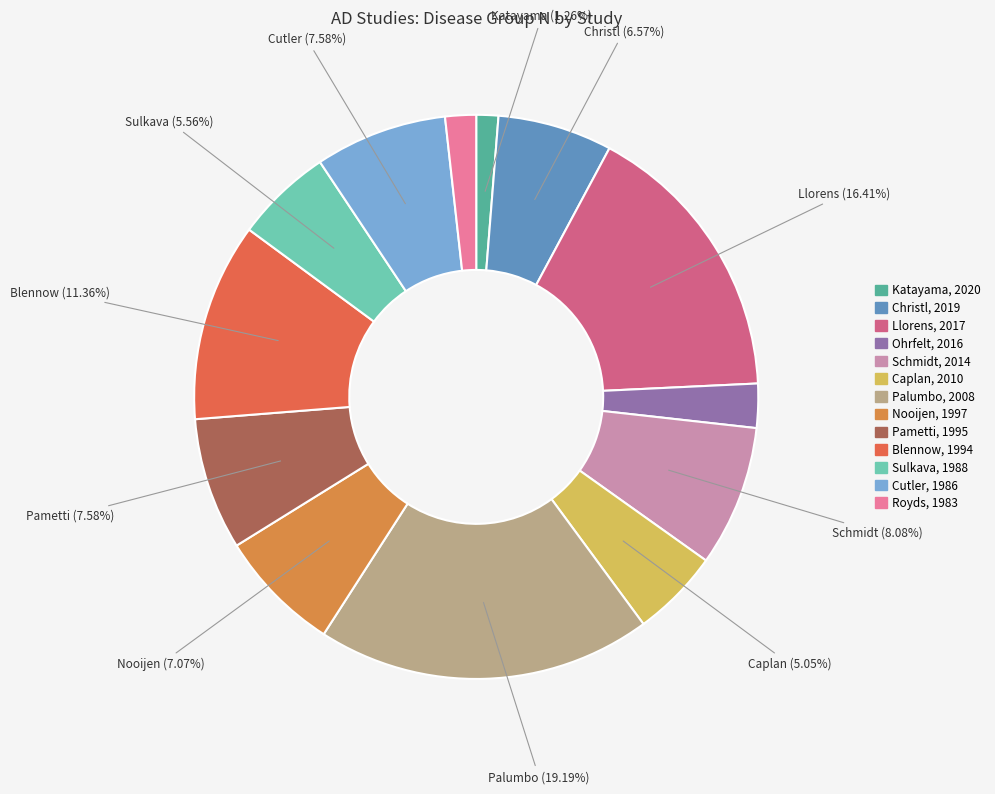

To the nearest percent, what is the combined percentage of Christl, 2019 and Katayama, 2020?

8%